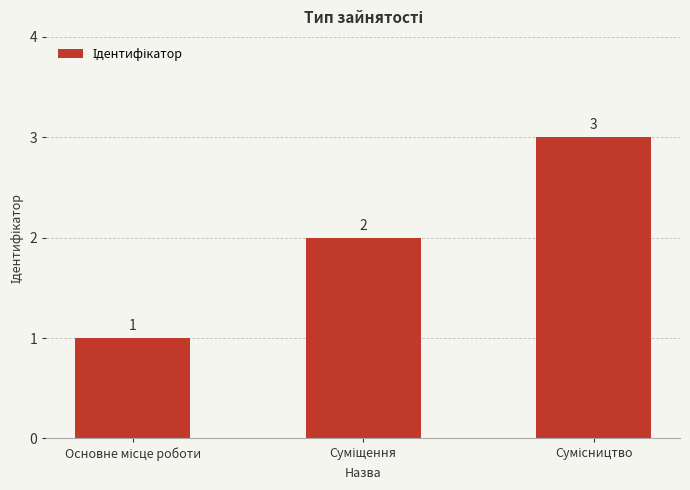

Reading right to left, list all the values displayed in this chart.

3	2	1